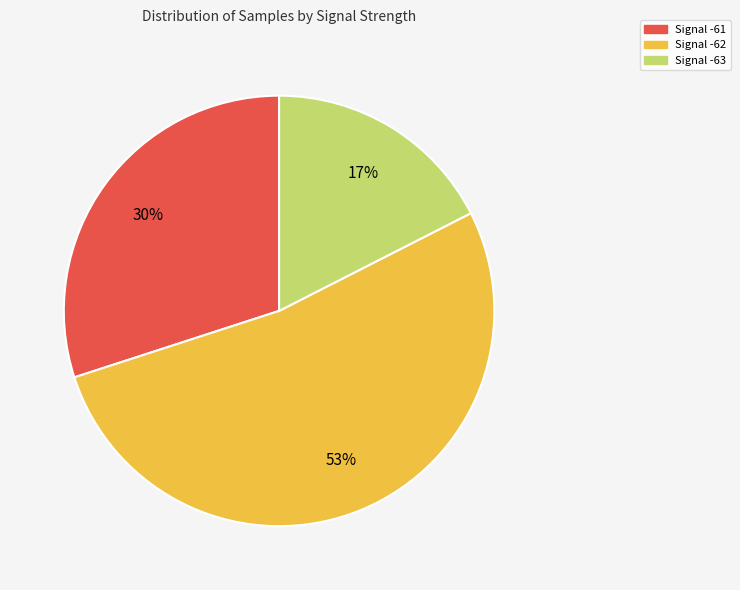

To the nearest percent, what is the average slice percentage?

33%